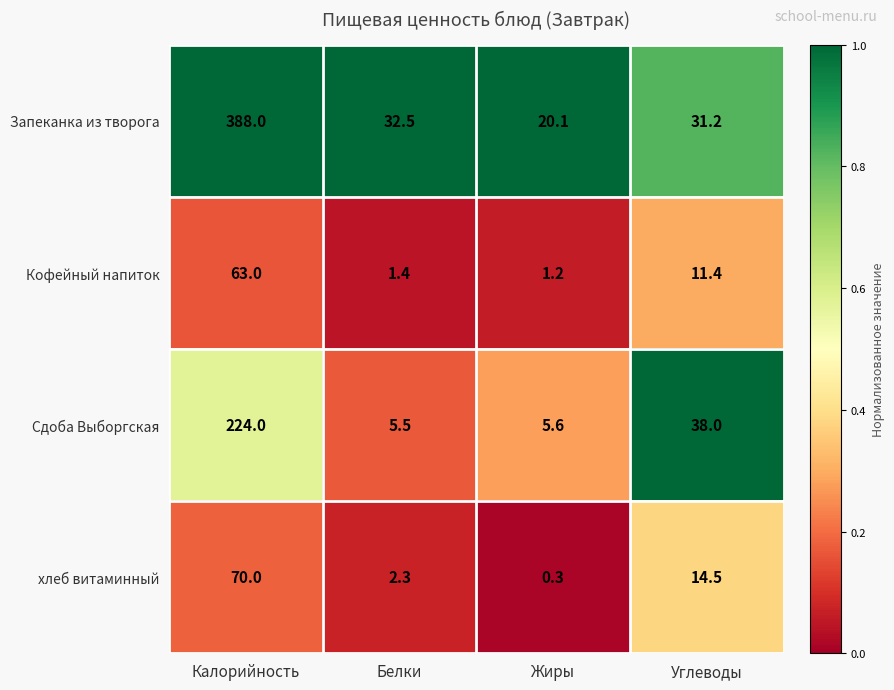

The Сдоба Выборгская series shows 5.6 at Жиры. True or false?

True